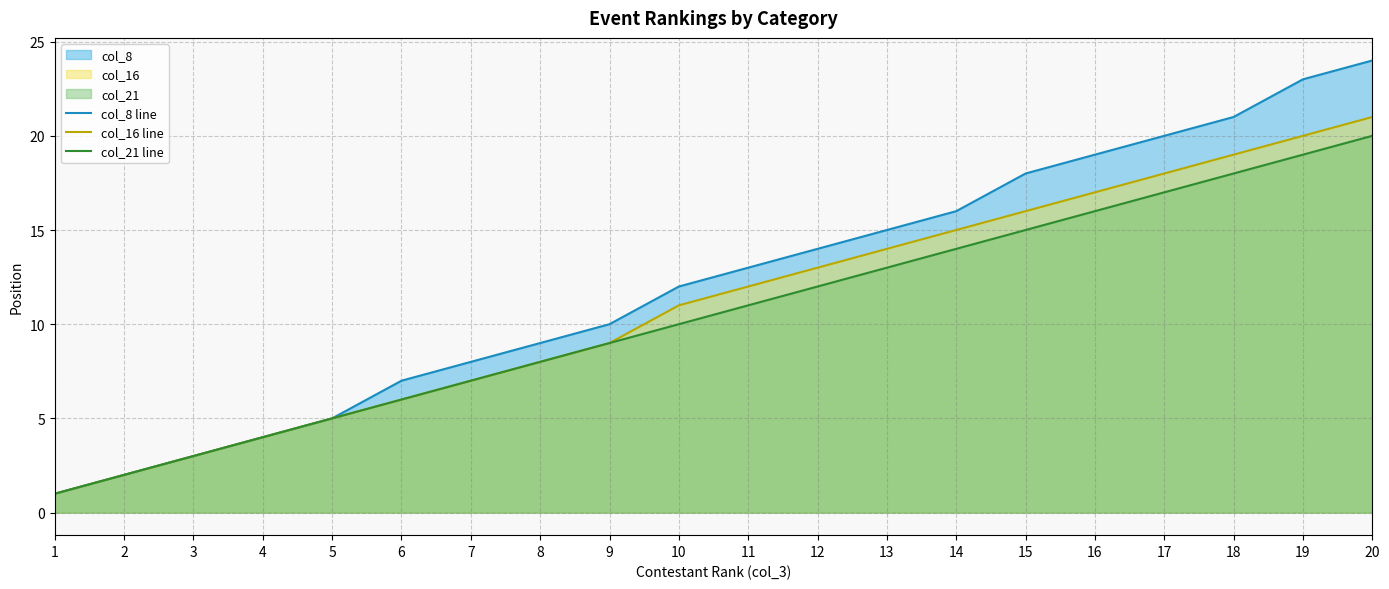

The col_16 line series shows 12 at 11. True or false?

True